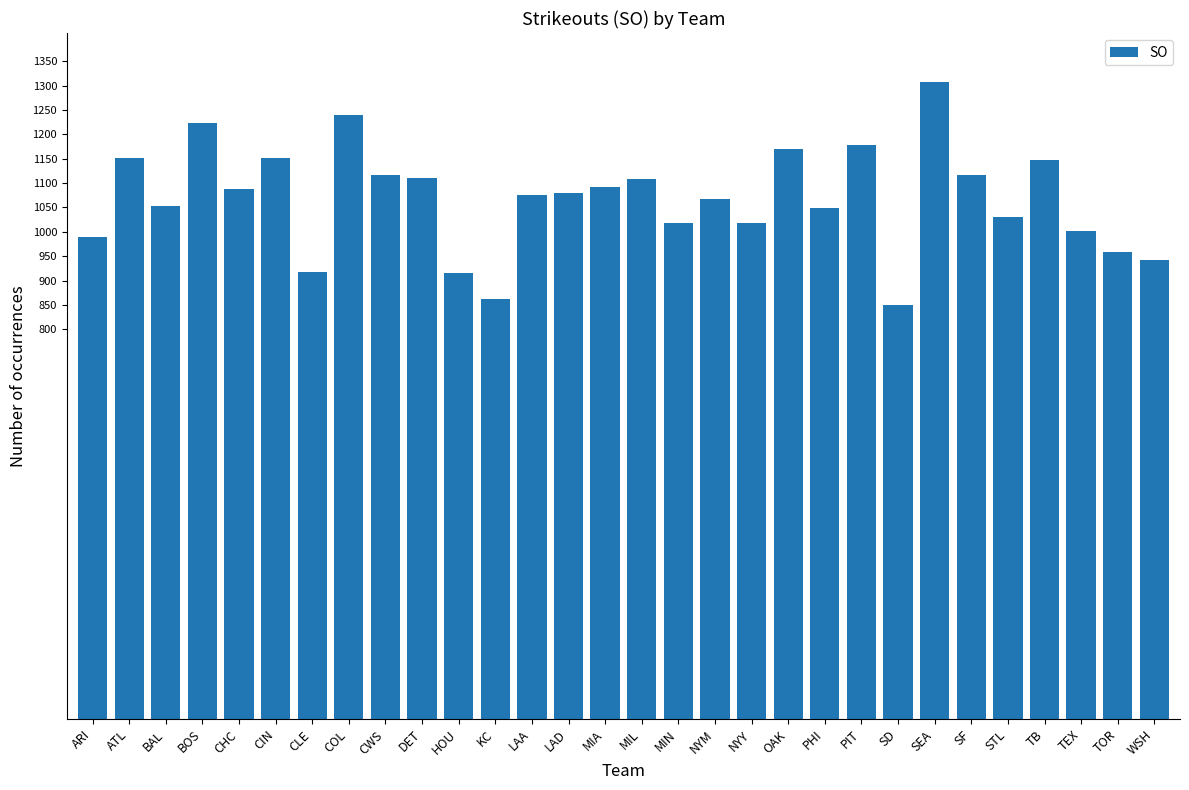

What is the smallest value displayed?

849